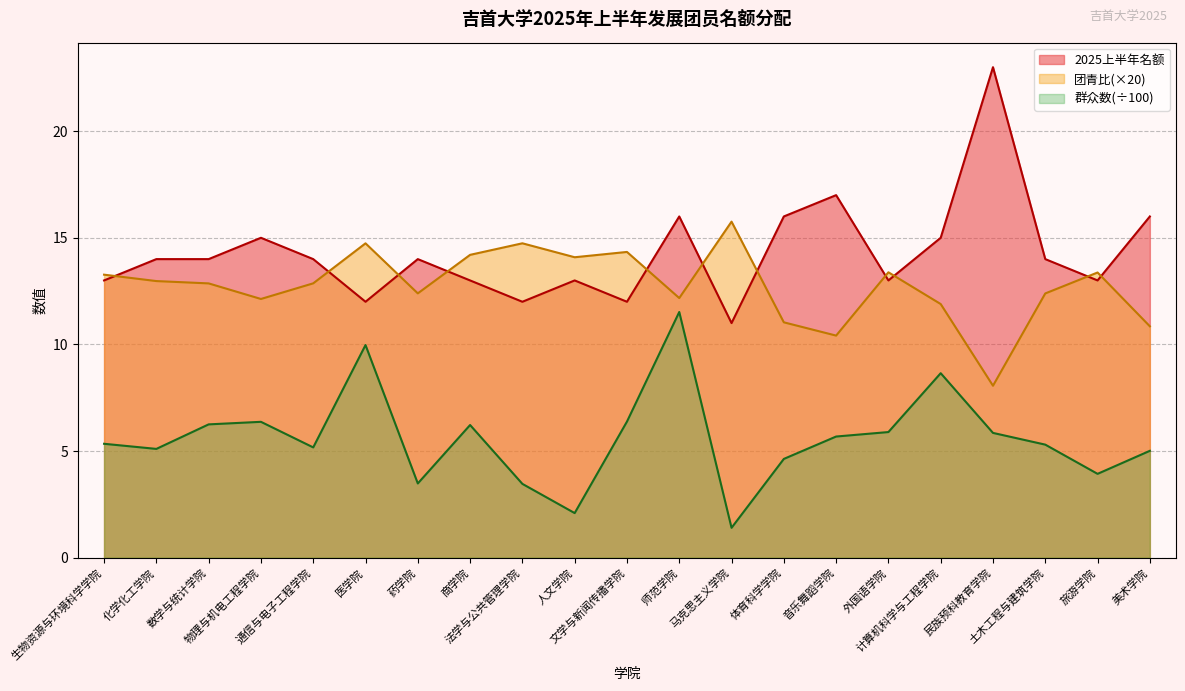

Reading right to left, extract all data points from this chart.

2025上半年名额: 美术学院=16.0	旅游学院=13.0	土木工程与建筑学院=14.0	民族预科教育学院=23.0	计算机科学与工程学院=15.0	外国语学院=13.0	音乐舞蹈学院=17.0	体育科学学院=16.0	马克思主义学院=11.0	师范学院=16.0	文学与新闻传播学院=12.0	人文学院=13.0	法学与公共管理学院=12.0	商学院=13.0	药学院=14.0	医学院=12.0	通信与电子工程学院=14.0	物理与机电工程学院=15.0	数学与统计学院=14.0	化学化工学院=14.0	生物资源与环境科学学院=13.0
群众数: 美术学院=5.0	旅游学院=3.9	土木工程与建筑学院=5.3	民族预科教育学院=5.8	计算机科学与工程学院=8.7	外国语学院=5.9	音乐舞蹈学院=5.7	体育科学学院=4.6	马克思主义学院=1.4	师范学院=11.5	文学与新闻传播学院=6.4	人文学院=2.1	法学与公共管理学院=3.5	商学院=6.2	药学院=3.5	医学院=10.0	通信与电子工程学院=5.2	物理与机电工程学院=6.4	数学与统计学院=6.2	化学化工学院=5.1	生物资源与环境科学学院=5.3
团青比: 美术学院=10.8	旅游学院=13.4	土木工程与建筑学院=12.4	民族预科教育学院=8.1	计算机科学与工程学院=11.9	外国语学院=13.4	音乐舞蹈学院=10.4	体育科学学院=11.0	马克思主义学院=15.8	师范学院=12.2	文学与新闻传播学院=14.3	人文学院=14.1	法学与公共管理学院=14.7	商学院=14.2	药学院=12.4	医学院=14.7	通信与电子工程学院=12.9	物理与机电工程学院=12.1	数学与统计学院=12.9	化学化工学院=13.0	生物资源与环境科学学院=13.3